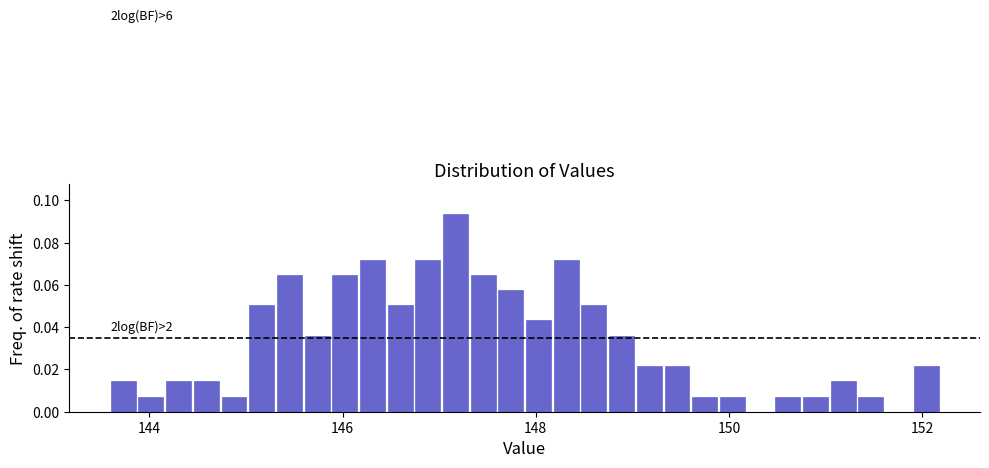

Around what value on the x-axis is the tallest bar? Give the approximate position of its centre, as read against the axis.

147.2